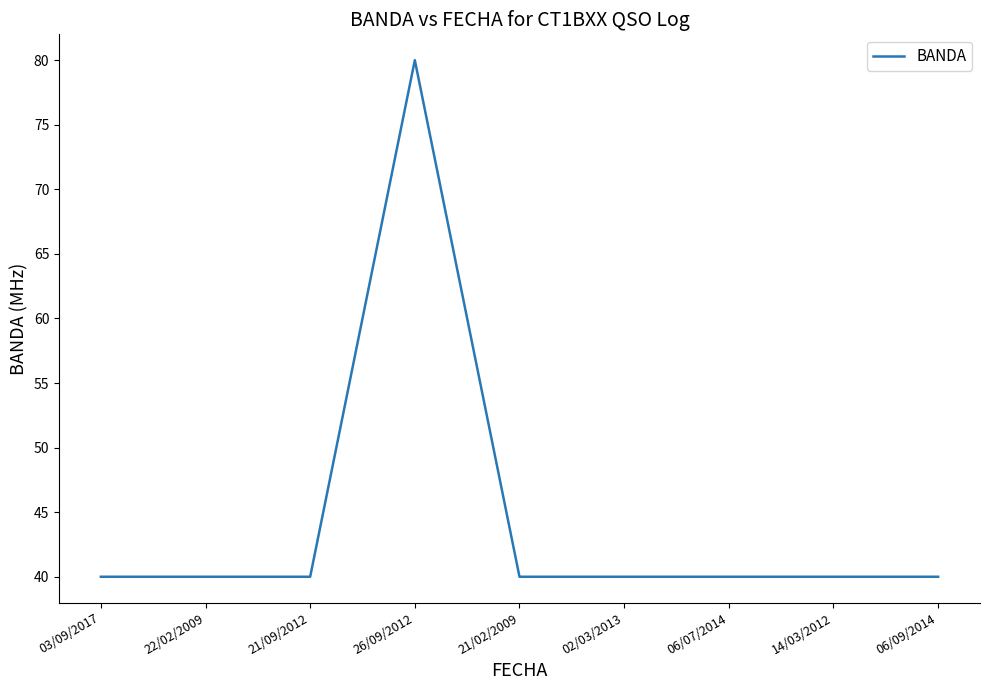

Approximately how many times larger is the value at 14/03/2012 compared to 06/07/2014?

1.0